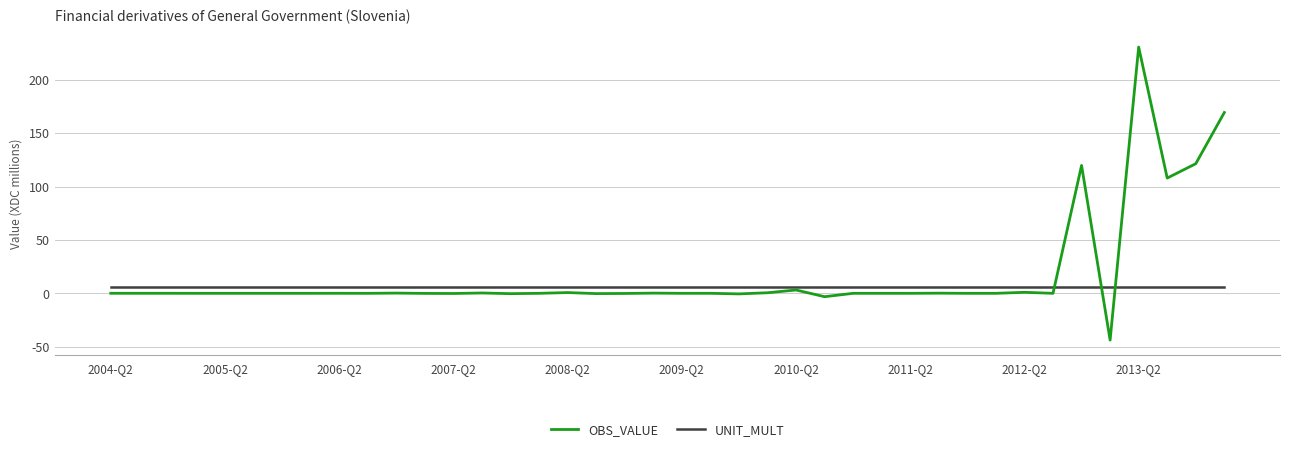

What is the difference between the maximum and minimum values in the OBS_VALUE series?

274.3